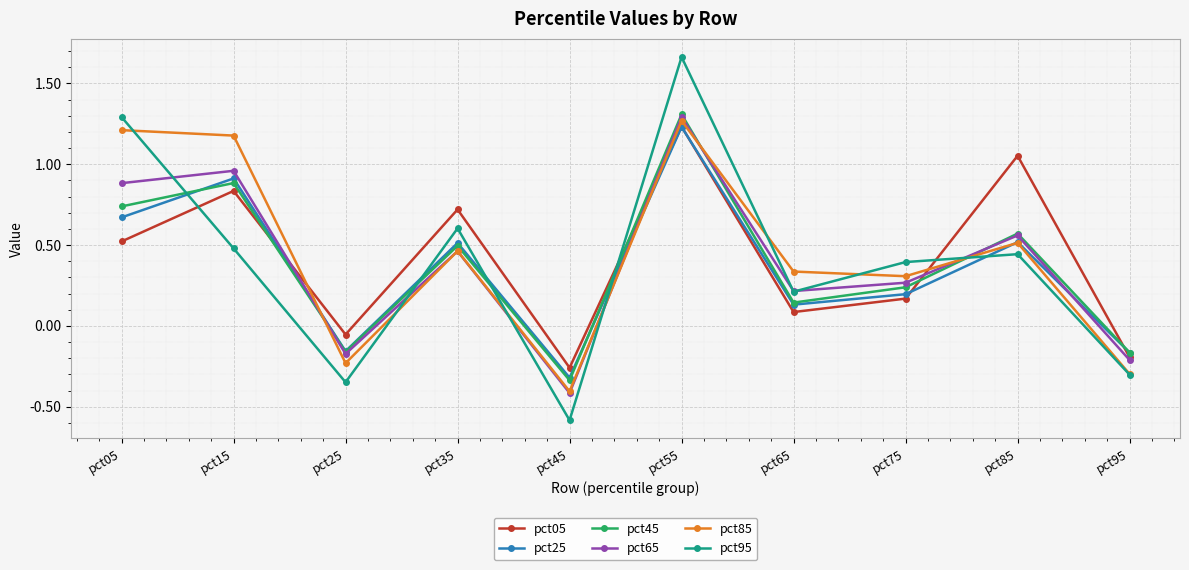

At which label is pct85 closest to 0?

pct25